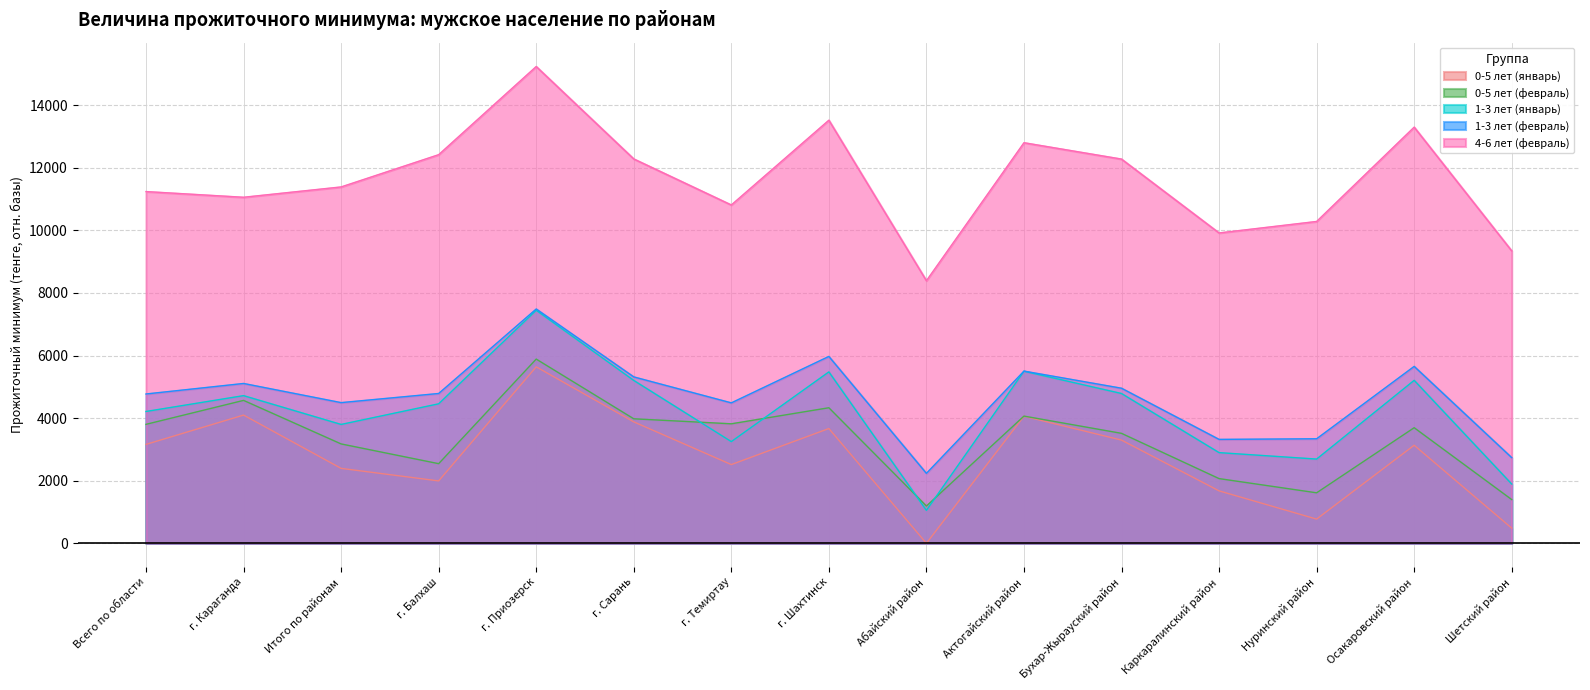

Is it true that 0-5 лет (январь) equals 864 at г. Сарань?

False